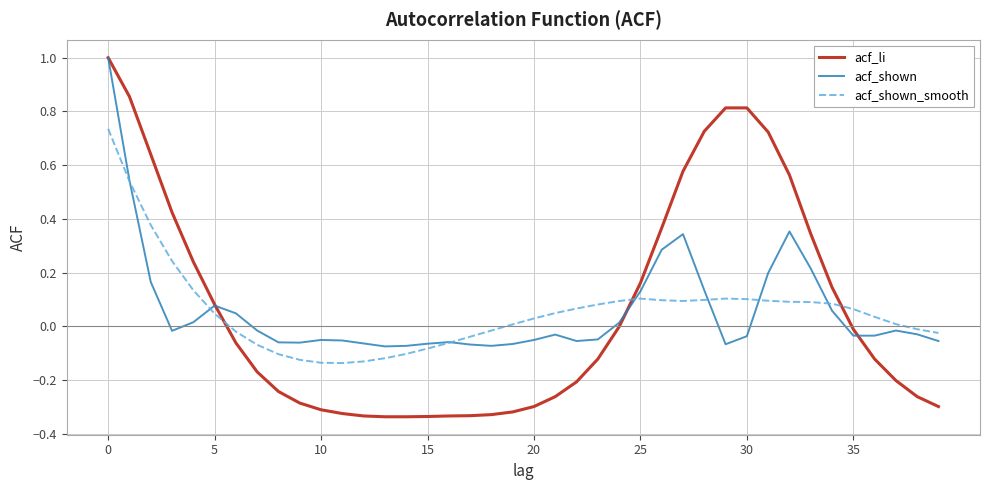

Which series has the largest range (max minus min)?

acf_li